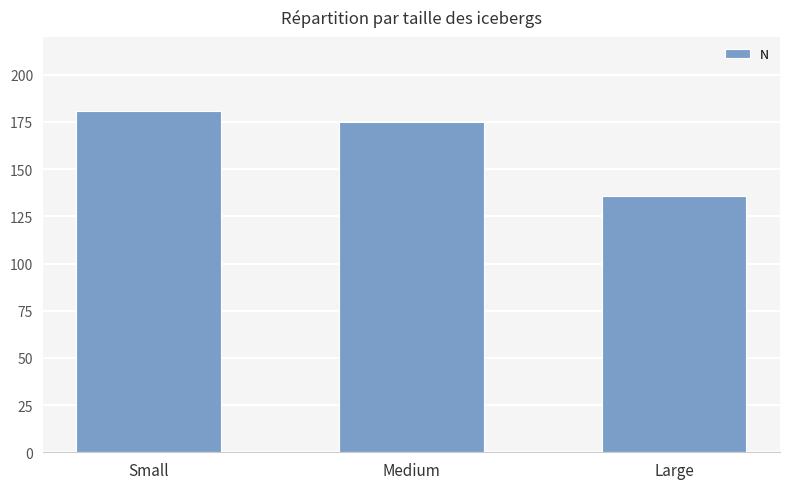

Rank the categories by value from highest to lowest.

Small, Medium, Large